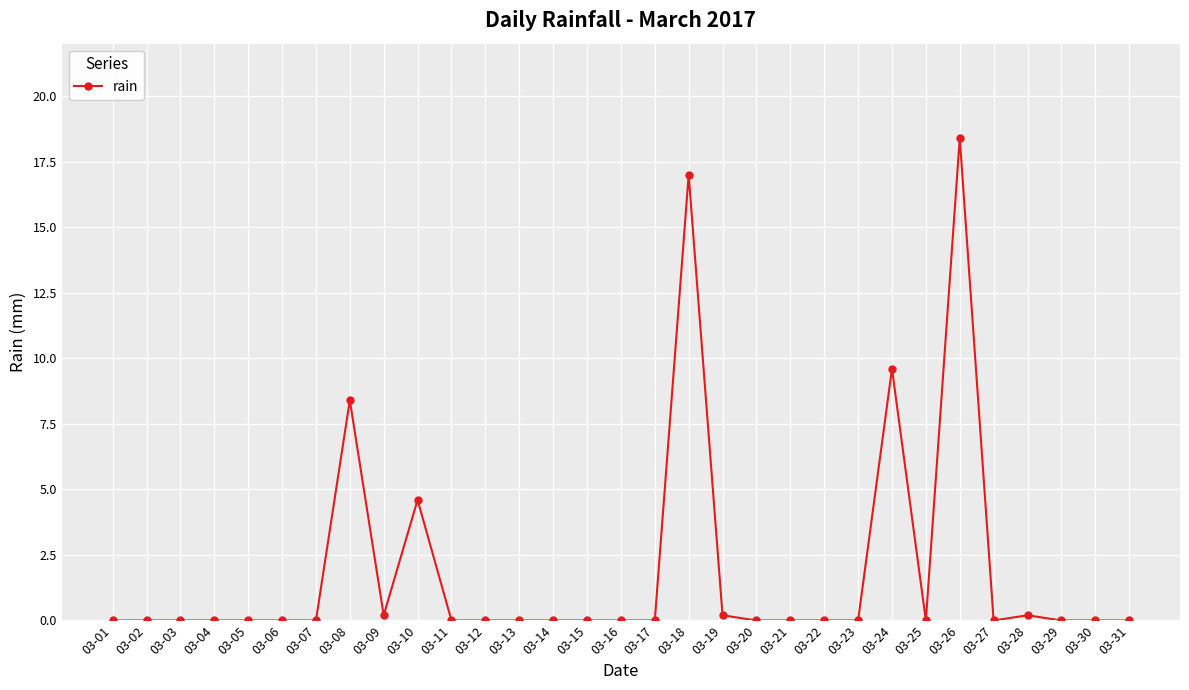

Reading left to right, what are all the values shown in this chart?

0.0	0.0	0.0	0.0	0.0	0.0	0.0	8.4	0.2	4.6	0.0	0.0	0.0	0.0	0.0	0.0	0.0	17.0	0.2	0.0	0.0	0.0	0.0	9.6	0.0	18.4	0.0	0.2	0.0	0.0	0.0